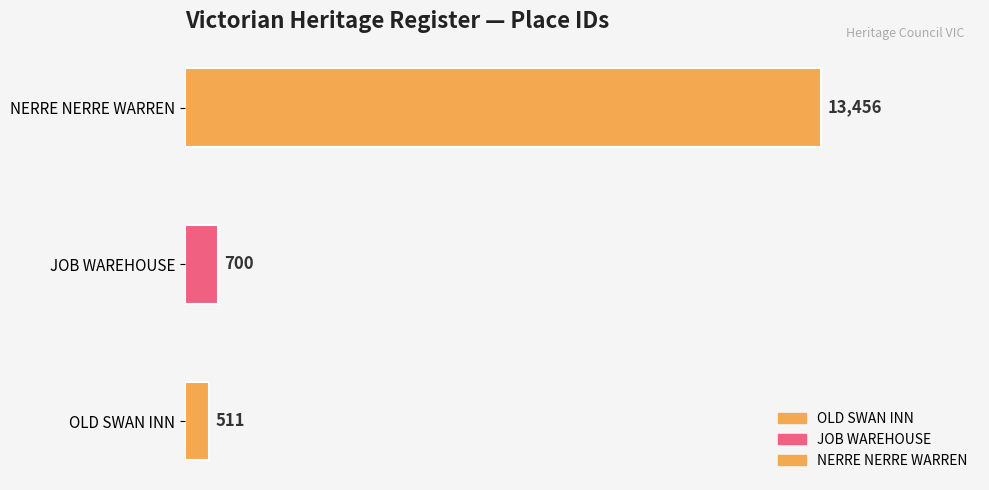

Reading left to right, extract all data points from this chart.

511	700	13456